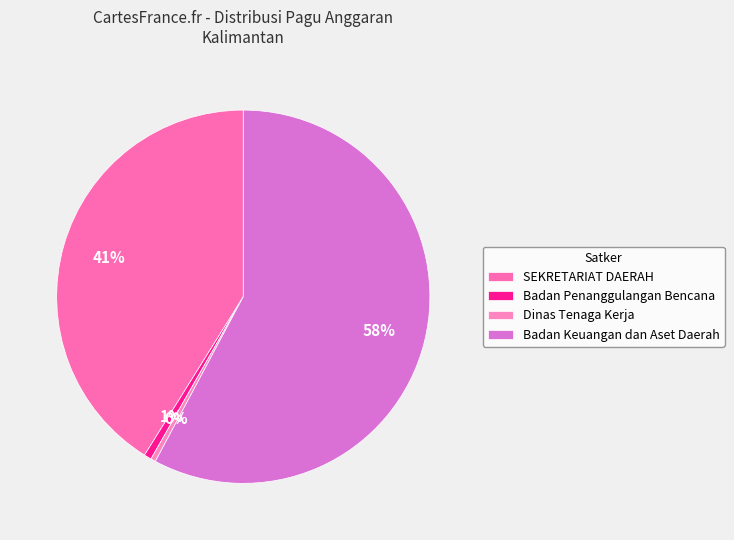

How many slices are in this pie chart?

4